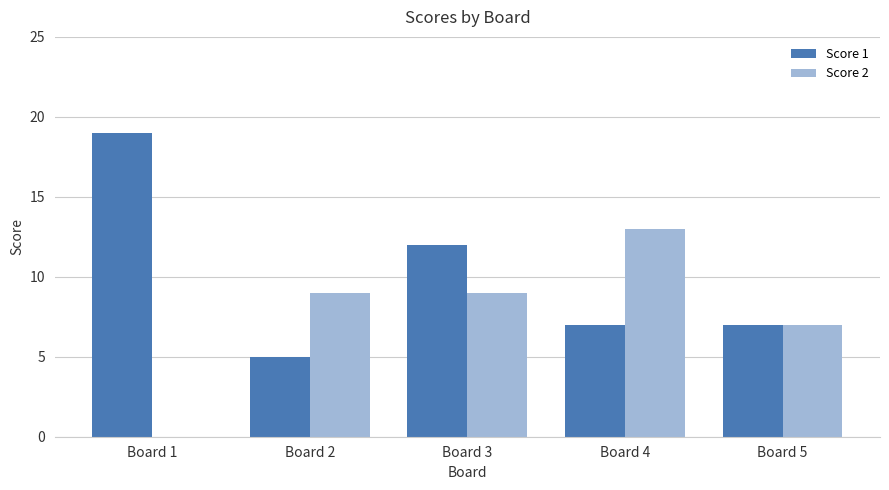

What is the spread (max minus min) of values at Board 1?

19